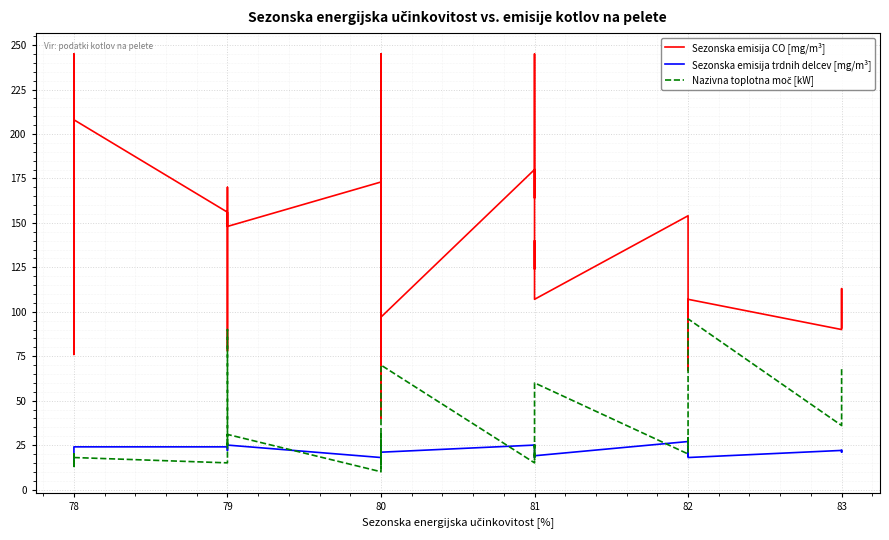

What is the difference between the maximum and minimum values in the Nazivna toplotna moč [kW] series?

86